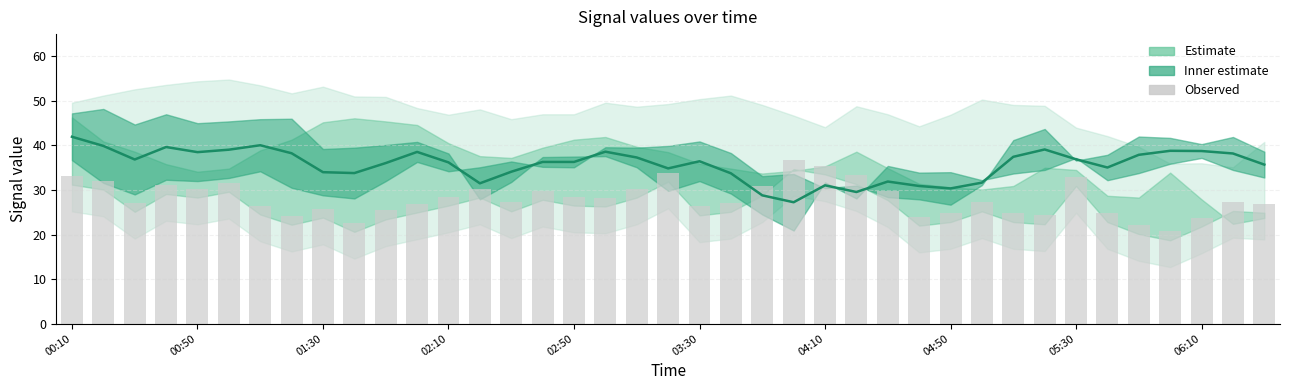

What is the total value across all series at 02:10?

70.8